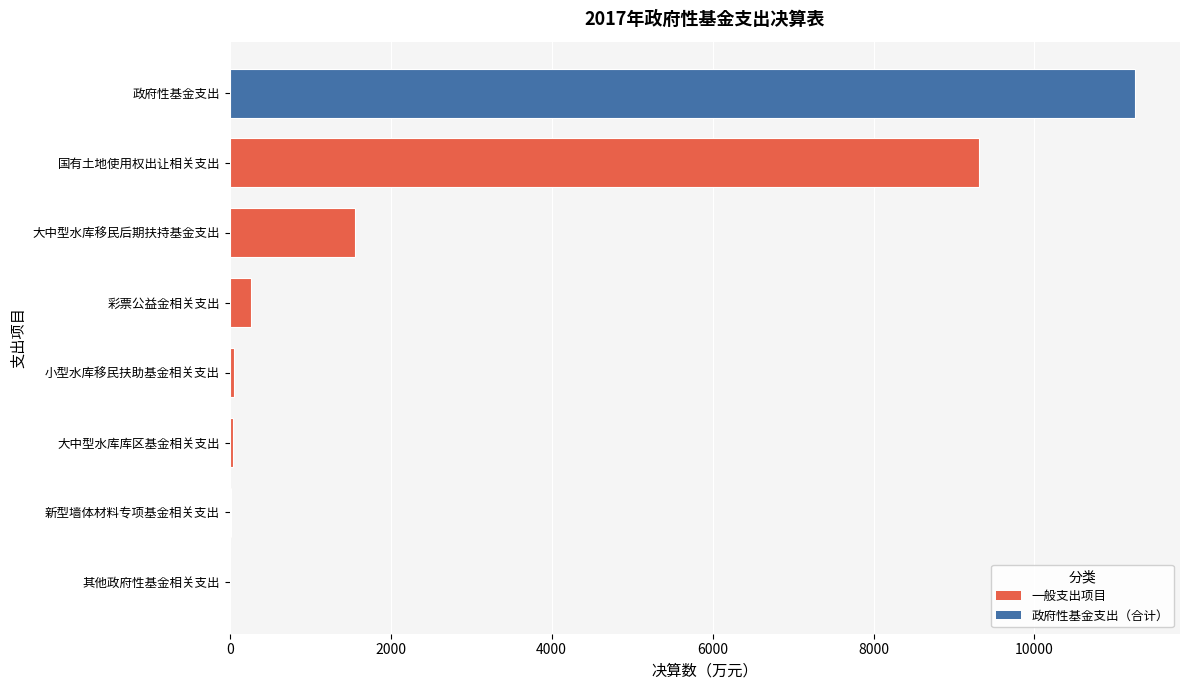

Between 新型墙体材料专项基金相关支出 and 政府性基金支出, which is larger?

政府性基金支出